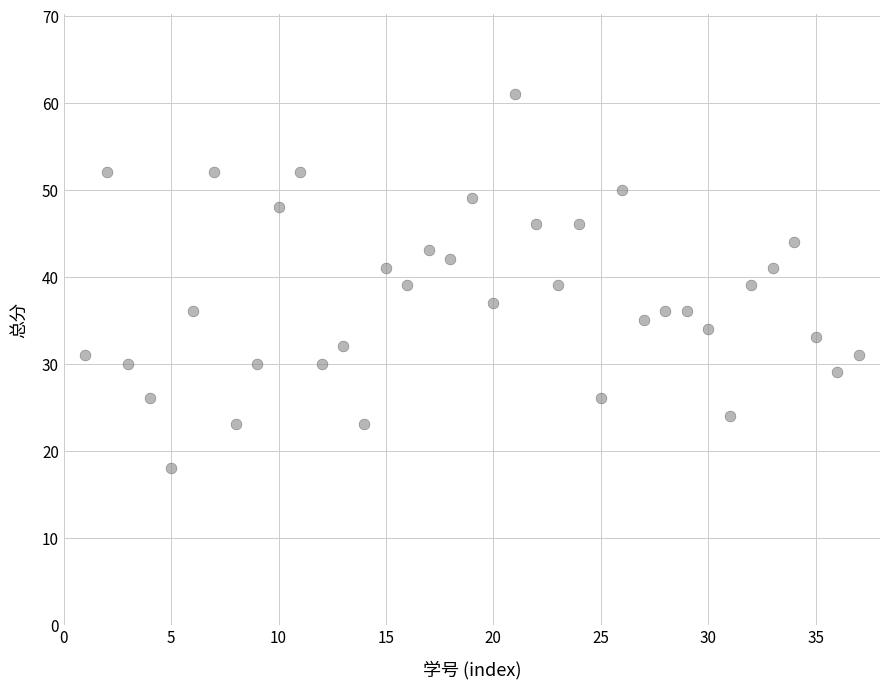

What is the range of Y values (max minus min)?

43